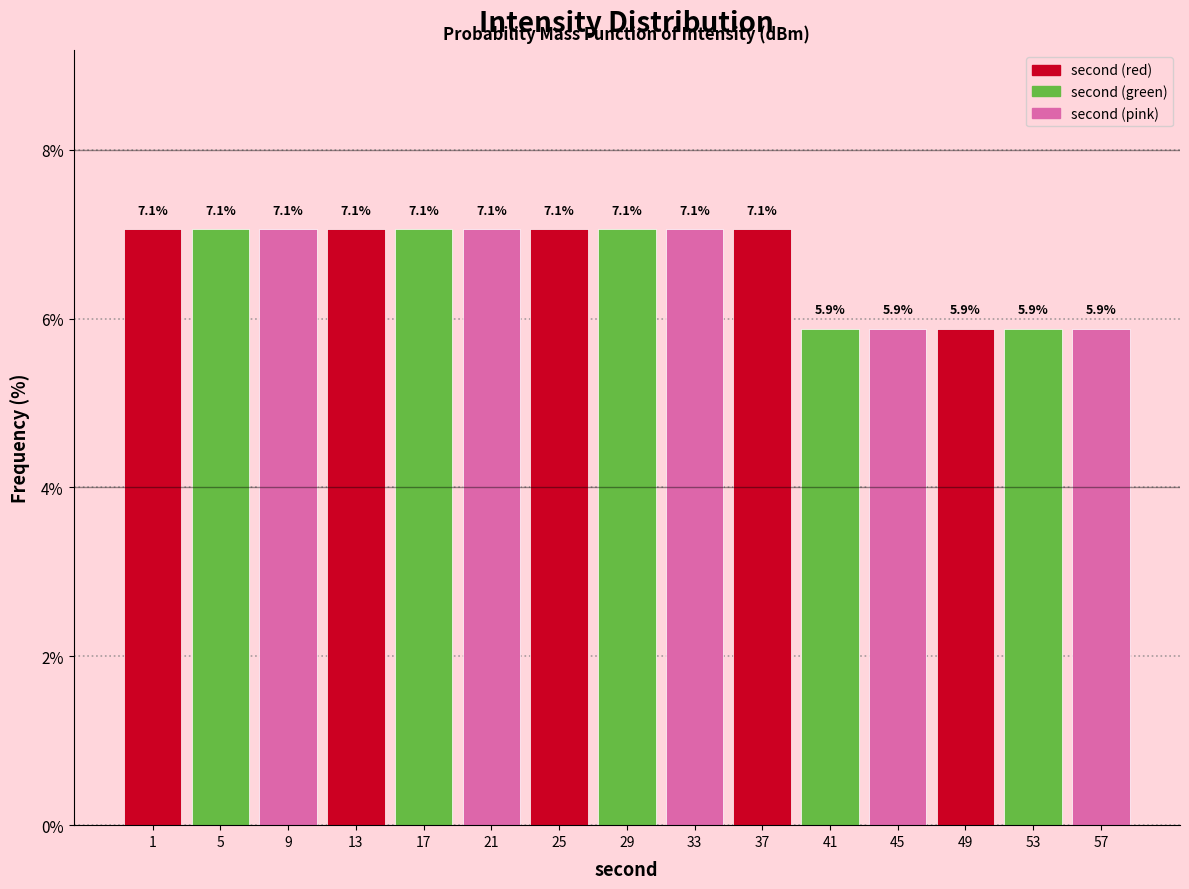

Reading left to right, transcribe this chart: for each bar, give the range it covers on the x-axis and its height.

-1 to 3: 7.1
3 to 7: 7.1
7 to 11: 7.1
11 to 15: 7.1
15 to 19: 7.1
19 to 23: 7.1
23 to 27: 7.1
27 to 31: 7.1
31 to 35: 7.1
35 to 39: 7.1
39 to 43: 5.9
43 to 47: 5.9
47 to 51: 5.9
51 to 55: 5.9
55 to 59: 5.9